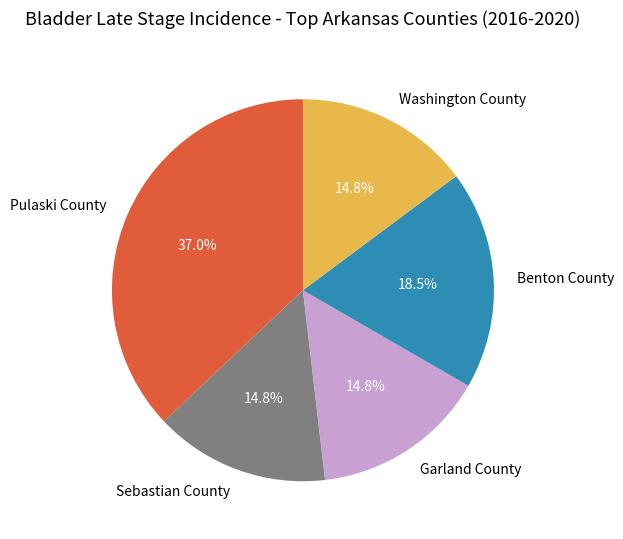

Is there a majority slice in this chart?

No